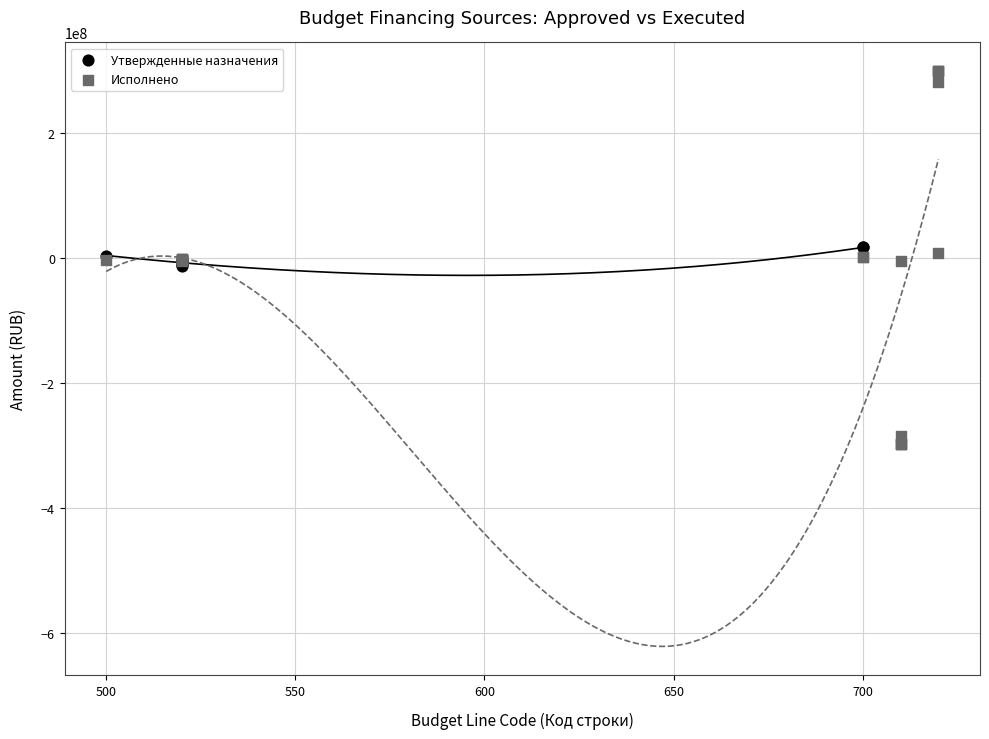

Which series has the widest spread of Y values?

Исполнено